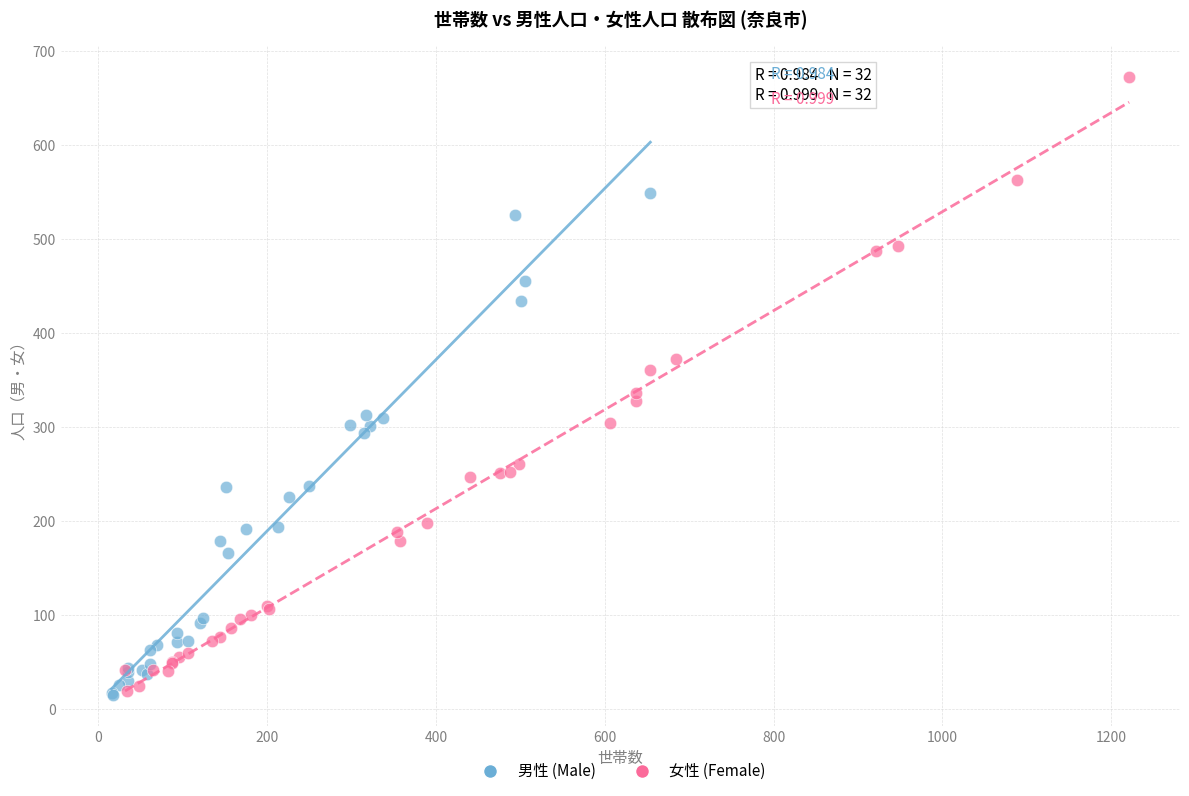

Which series has the largest Y range (max minus min)?

女性 (Female)